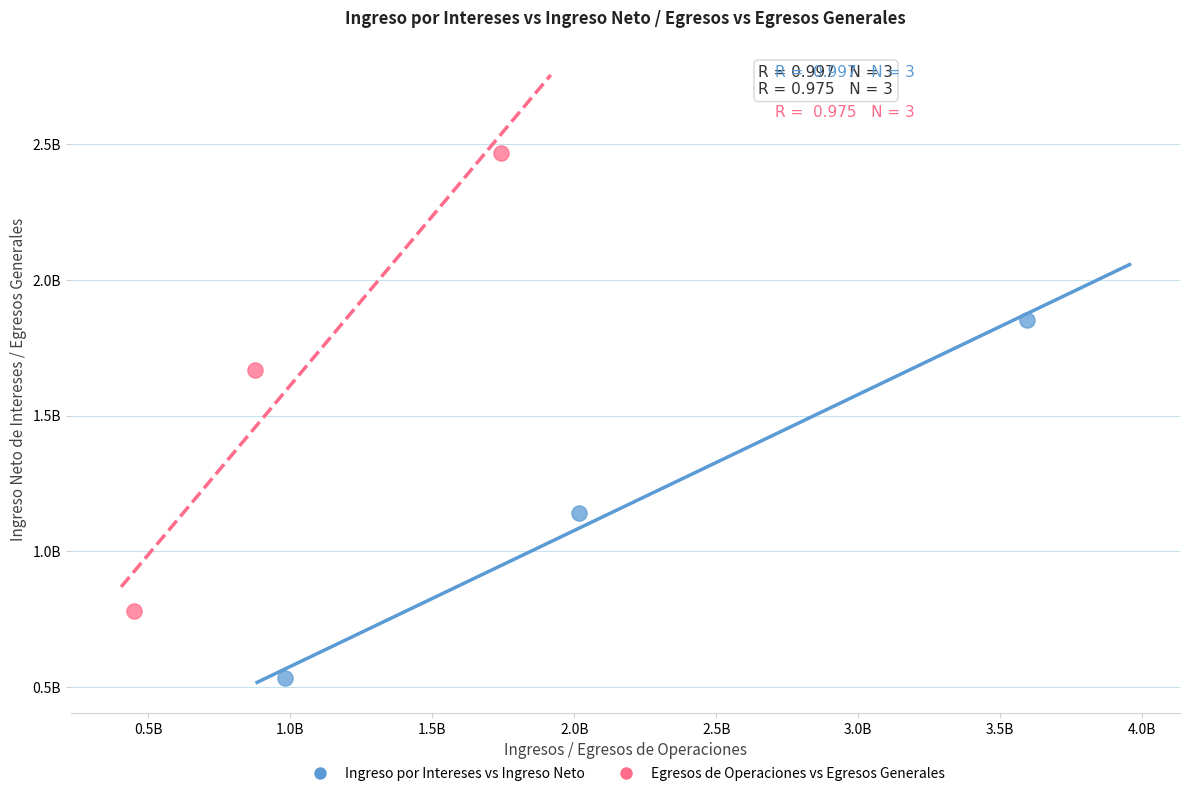

What are all the series names shown in the legend?

Ingreso por Intereses vs Ingreso Neto, Egresos de Operaciones vs Egresos Generales